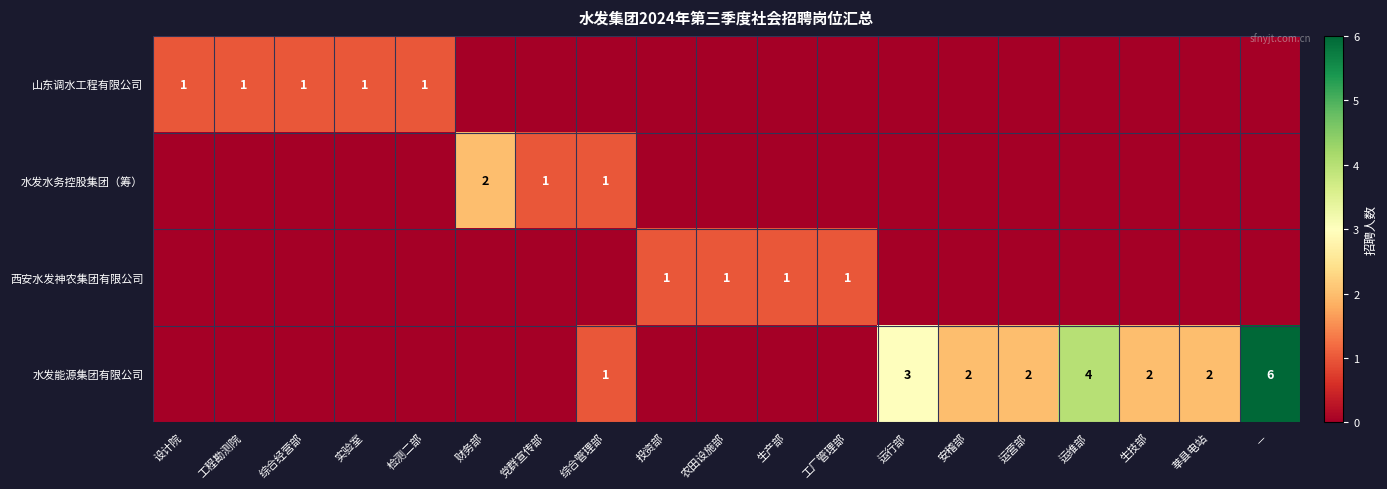

The value of 水发能源集团有限公司 at 生技部 is 2. True or false?

True